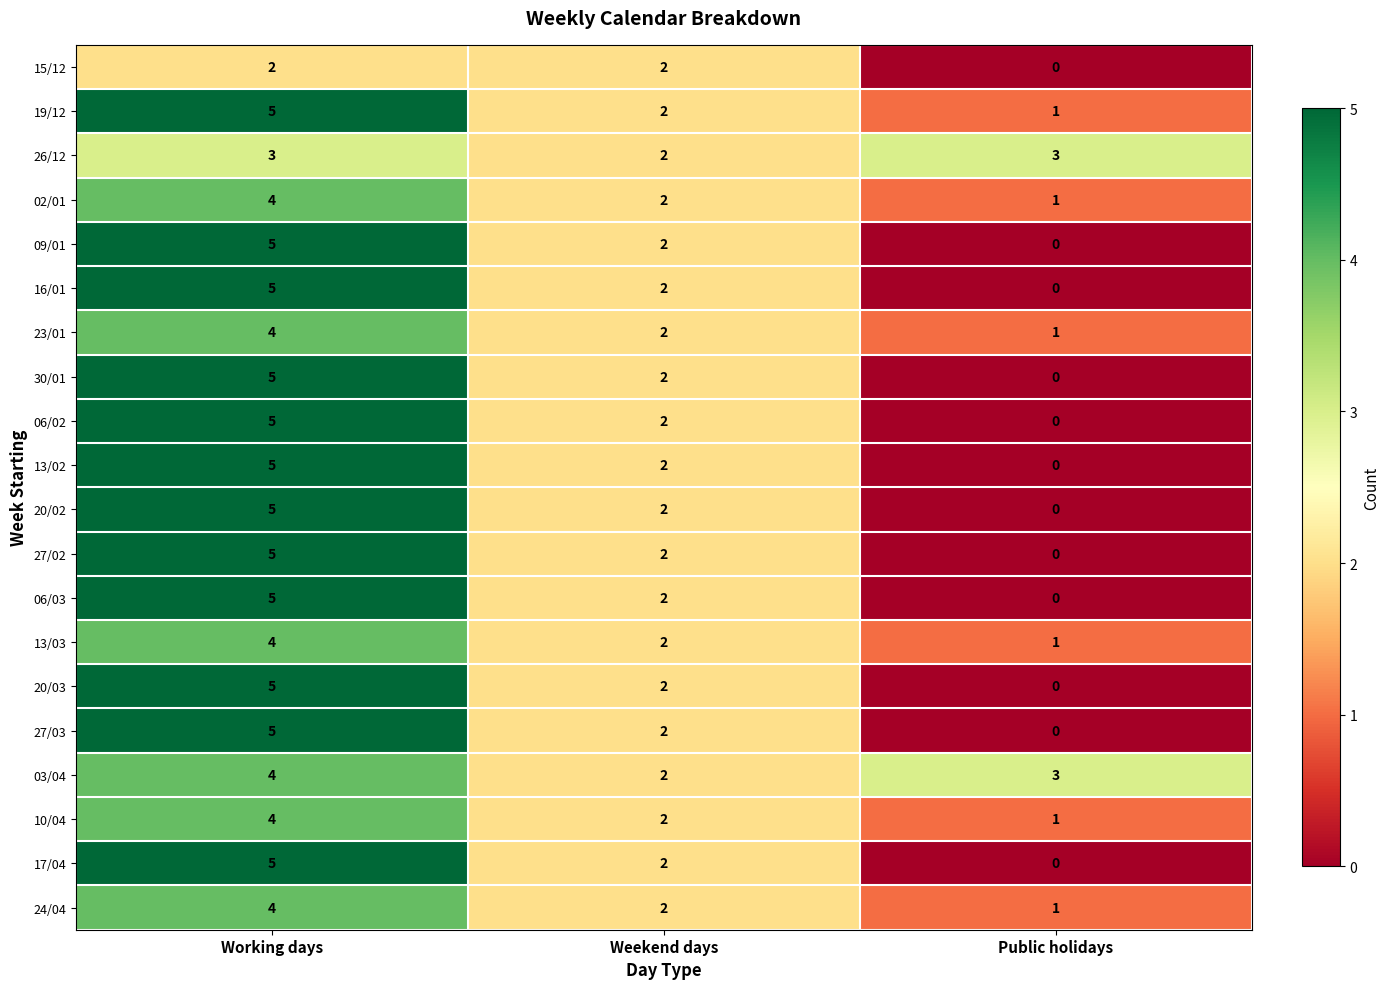

How many distinct data groups are displayed?

20